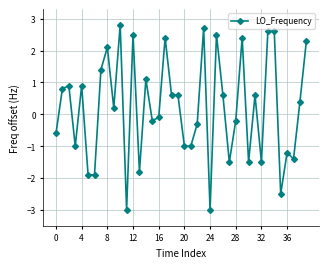

What is the difference between the maximum and minimum values?

5.8